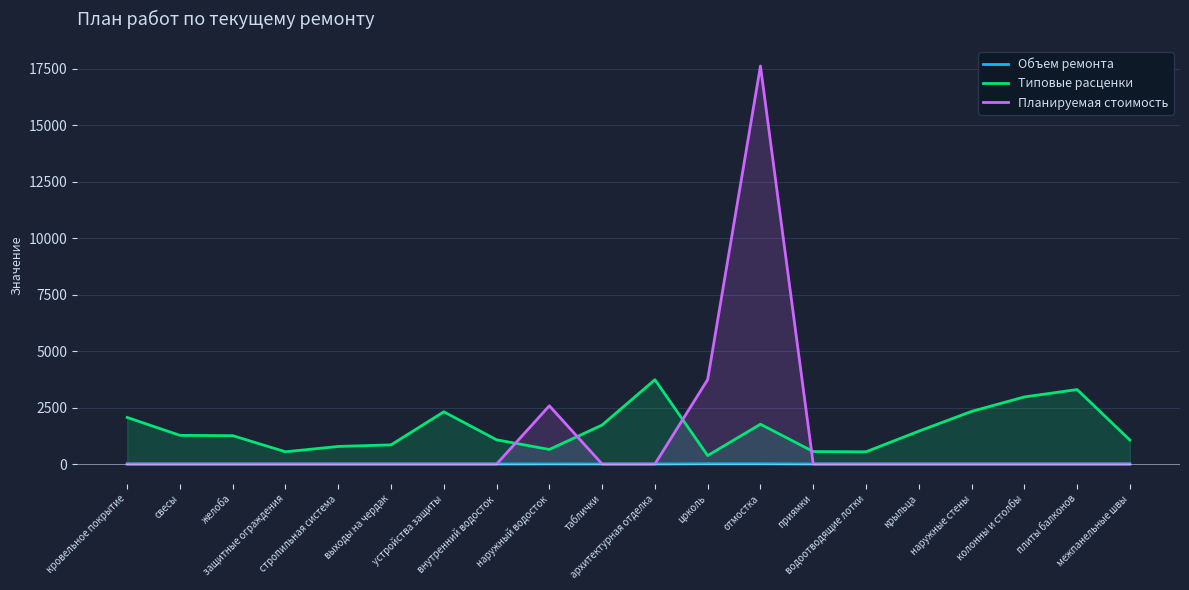

The value of Планируемая стоимость at устройства защиты is 0.0. True or false?

True